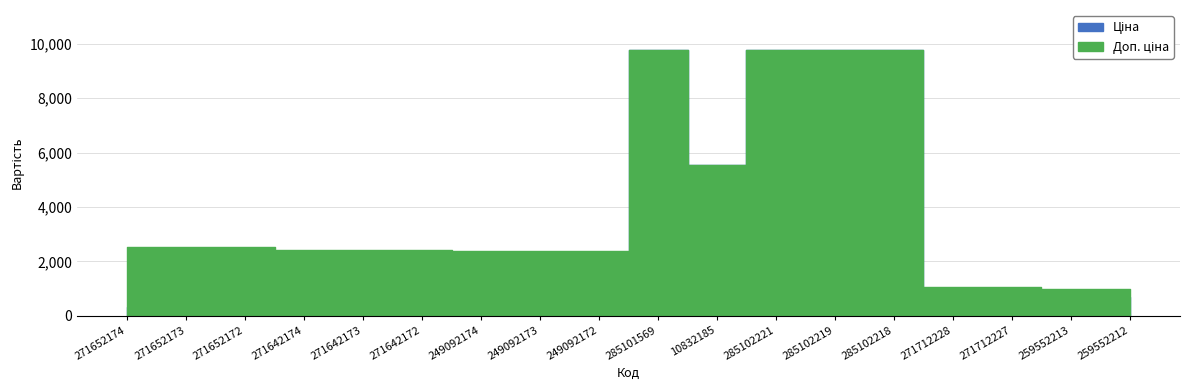

What is the maximum value shown in the chart?

9775.5